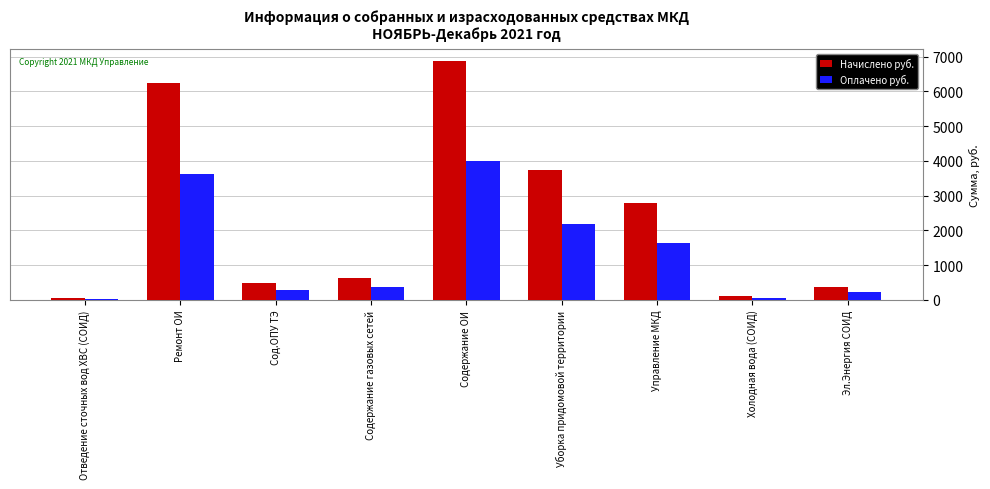

What is the label of the 3rd bar from the left?

Сод.ОПУ ТЭ